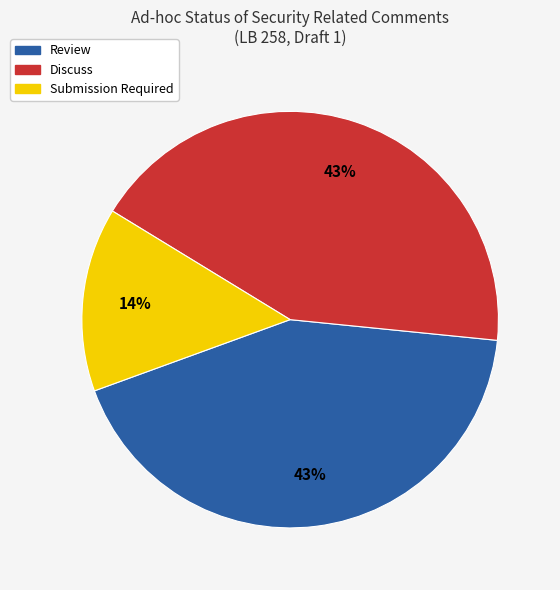

To the nearest percent, what is the average slice percentage?

33%